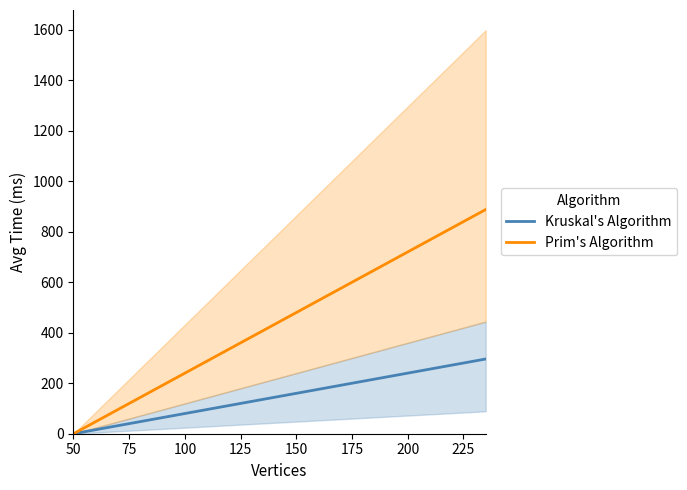

Which series has the widest spread of values?

Prim's Algorithm